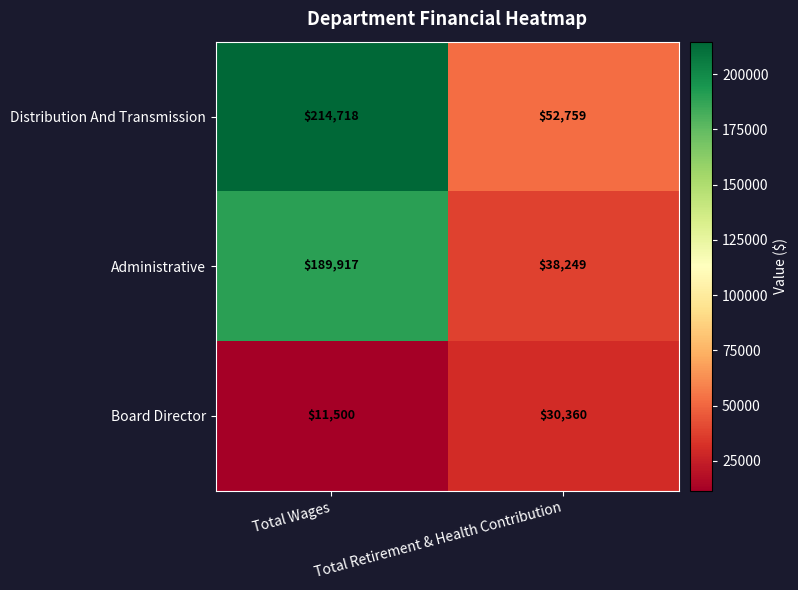

What value does the Board Director series have at Total Retirement & Health Contribution?

30360